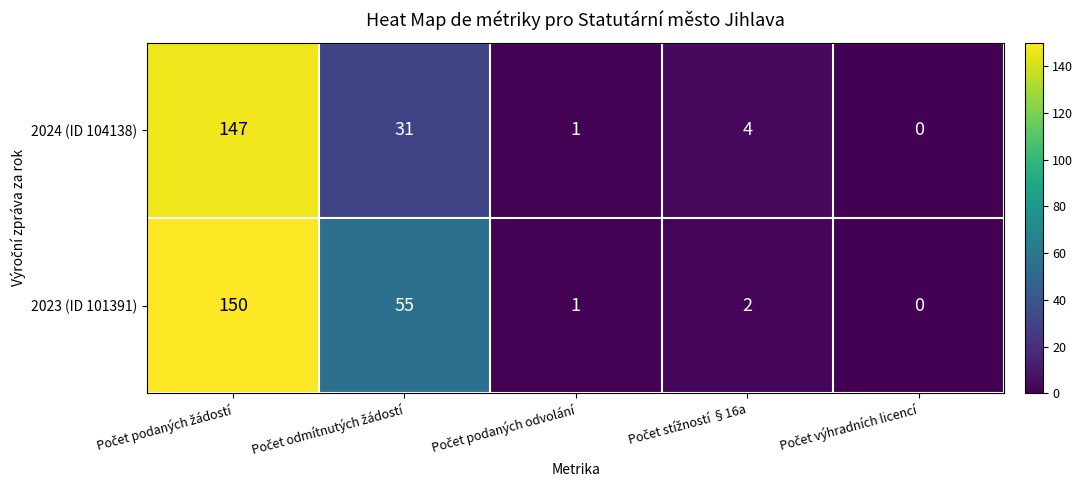

What is the average value of the 2024 (ID 104138) series?

37